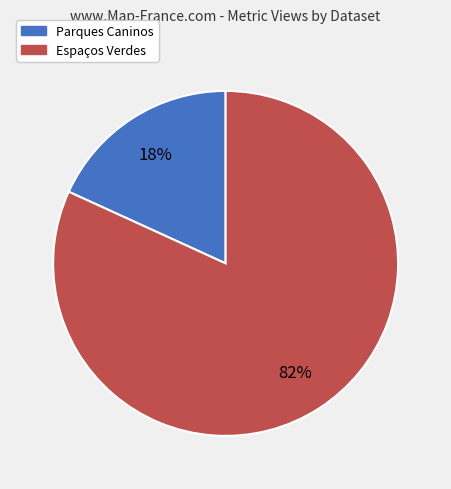

Between Parques Caninos and Espaços Verdes, which is larger?

Espaços Verdes